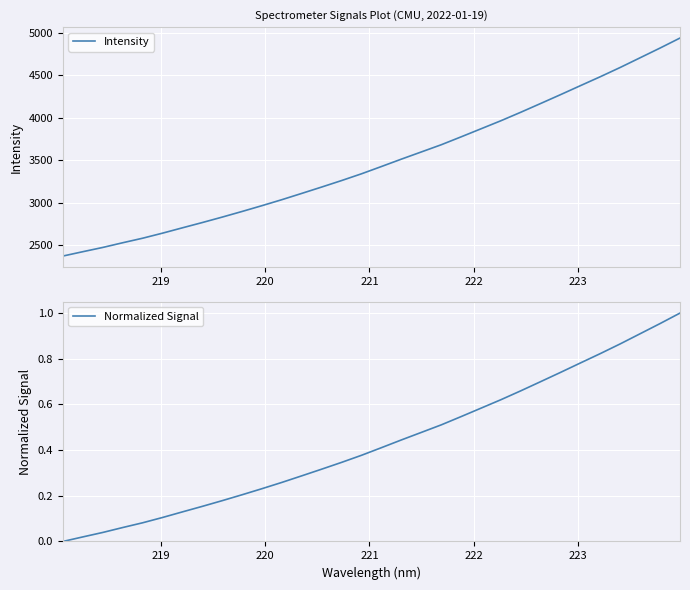

What is the difference between the second highest and second lowest values in the Intensity series?

2396.6